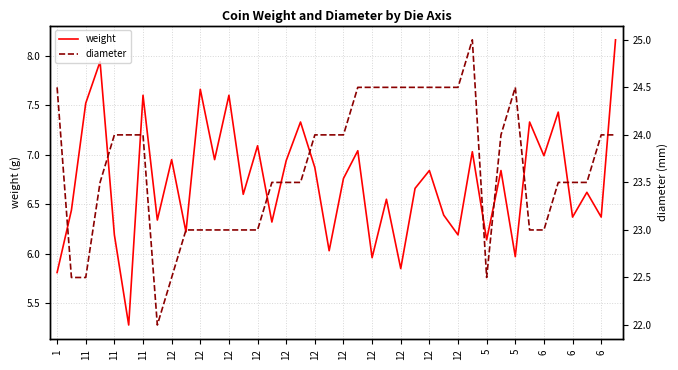

Rank the series at 6 from lowest to highest value.

weight, diameter